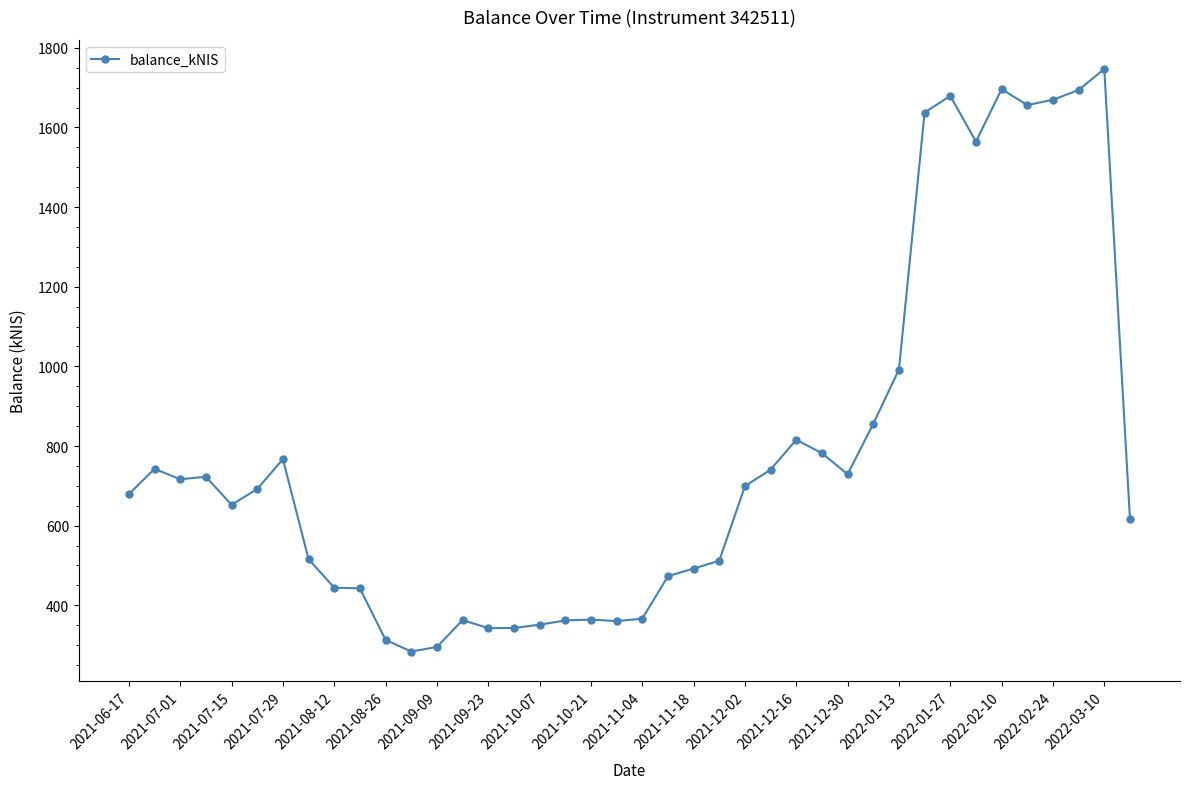

Does the chart display data point markers on the line(s)?

Yes